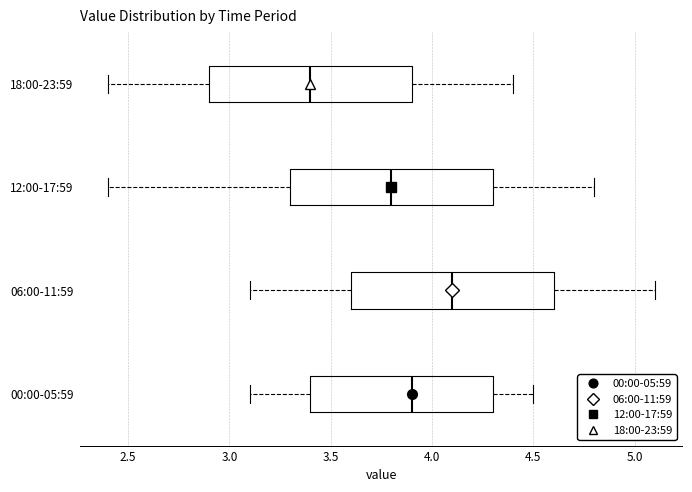

Which box has the furthest to the right median line?

06:00-11:59